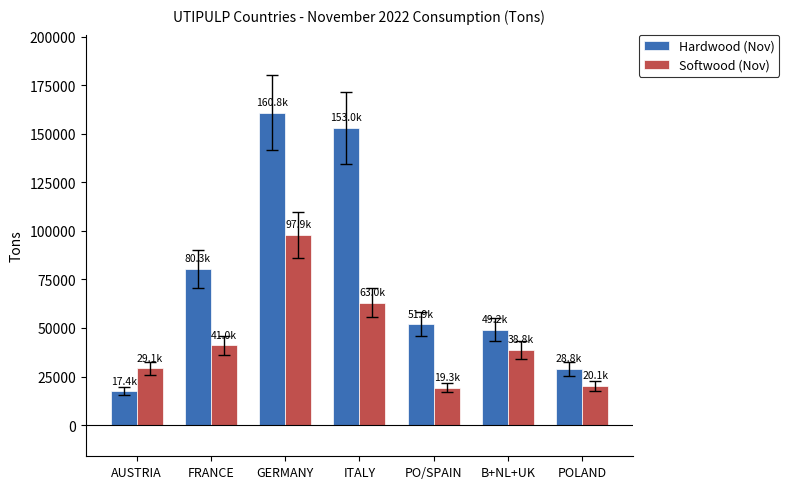

What is the difference between the maximum and second lowest values in the Hardwood (Nov) series?

132006